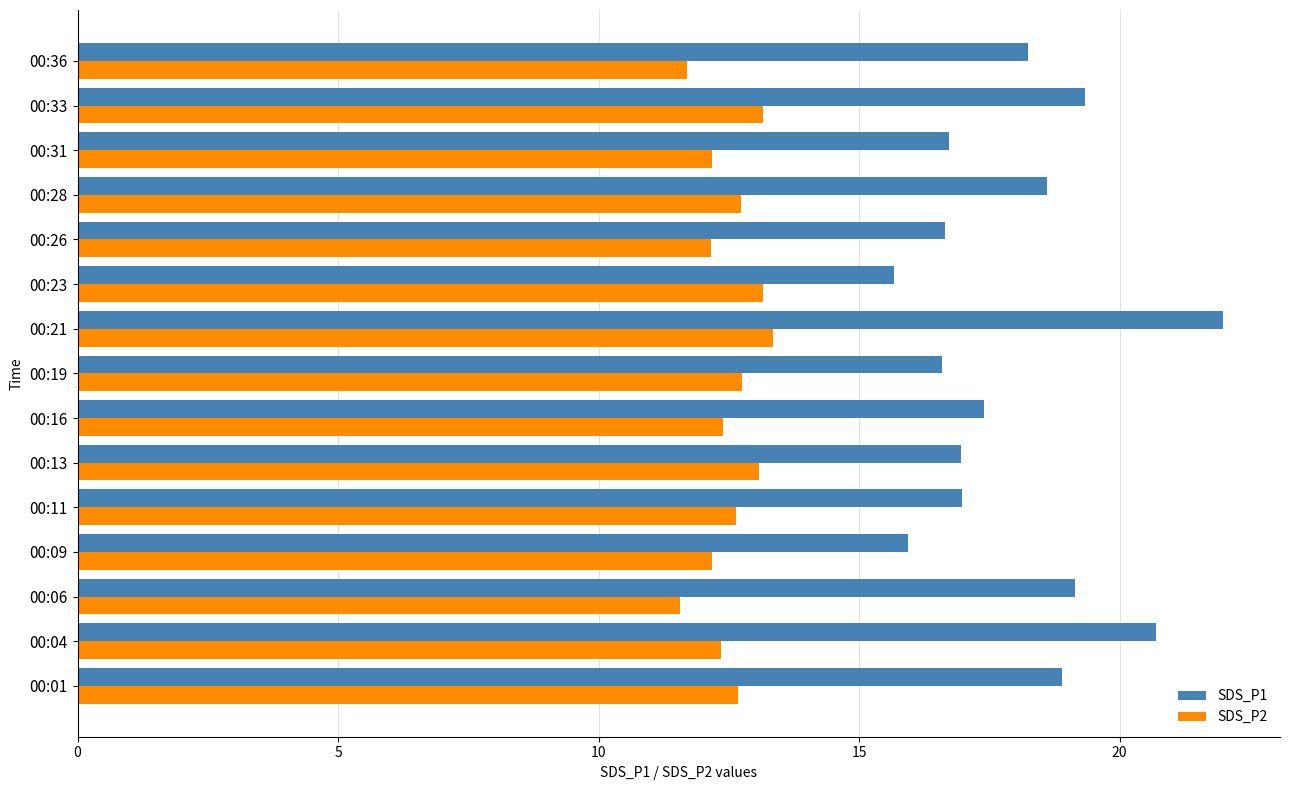

What is the maximum value shown in the chart?

22.0